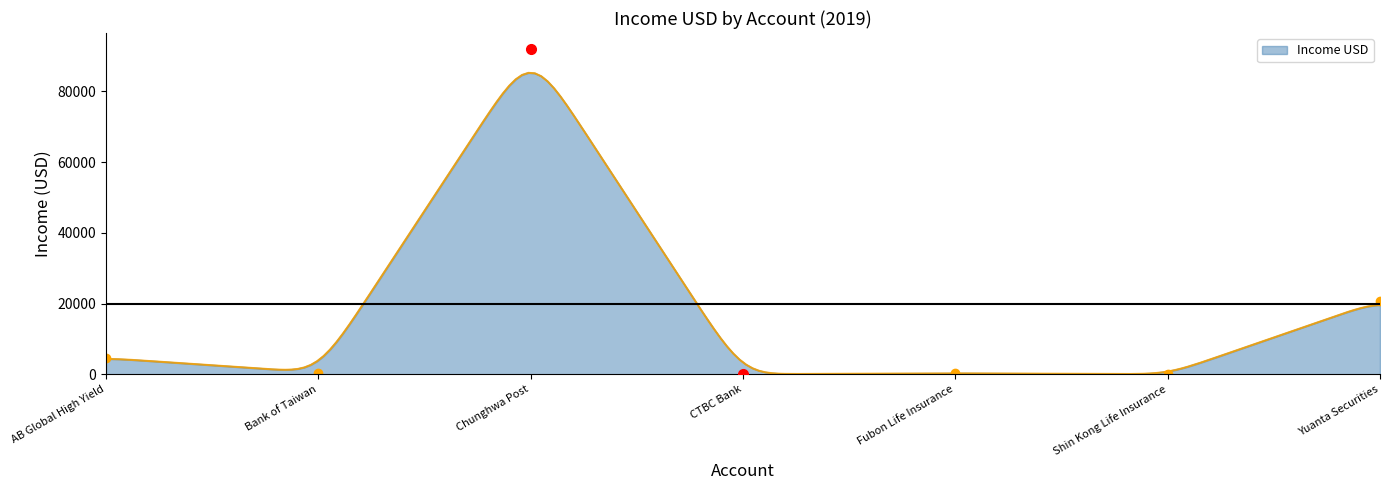

At which label does the data first exceed 464?

AB Global High Yield